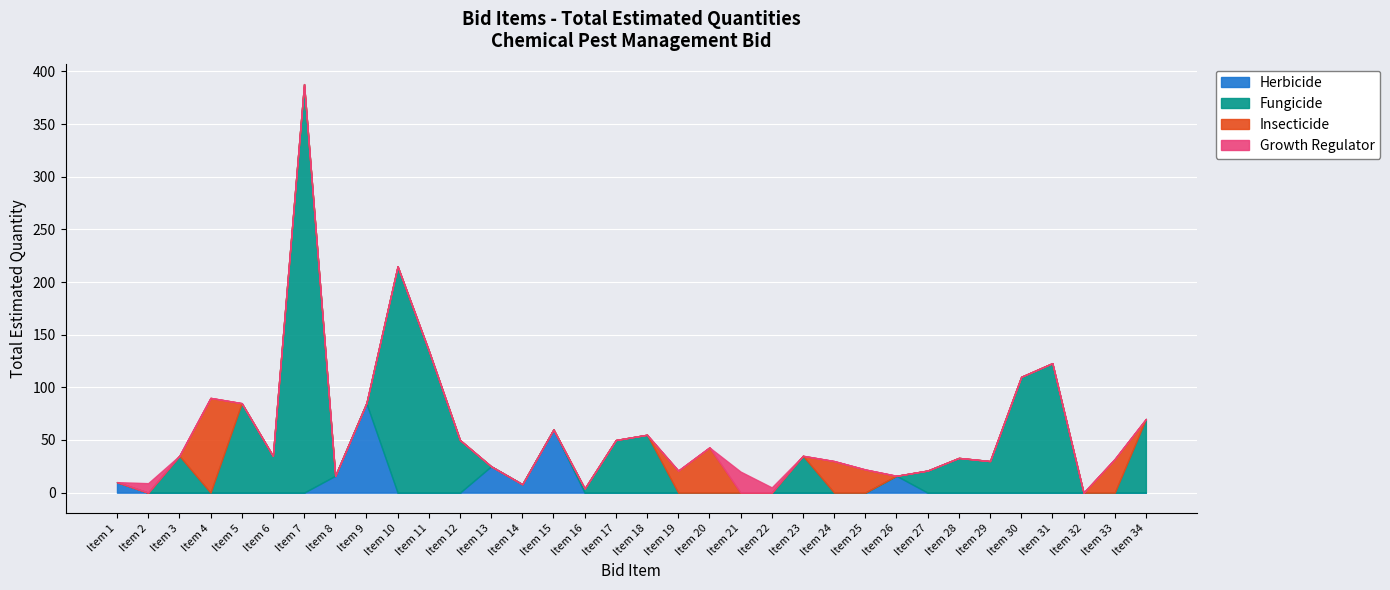

List the labels in order of value, smallest first.

Item 32, Item 16, Item 22, Item 14, Item 2, Item 1, Item 8, Item 26, Item 21, Item 19, Item 27, Item 25, Item 13, Item 24, Item 29, Item 33, Item 28, Item 3, Item 6, Item 23, Item 20, Item 12, Item 17, Item 18, Item 15, Item 34, Item 5, Item 9, Item 4, Item 30, Item 31, Item 11, Item 10, Item 7